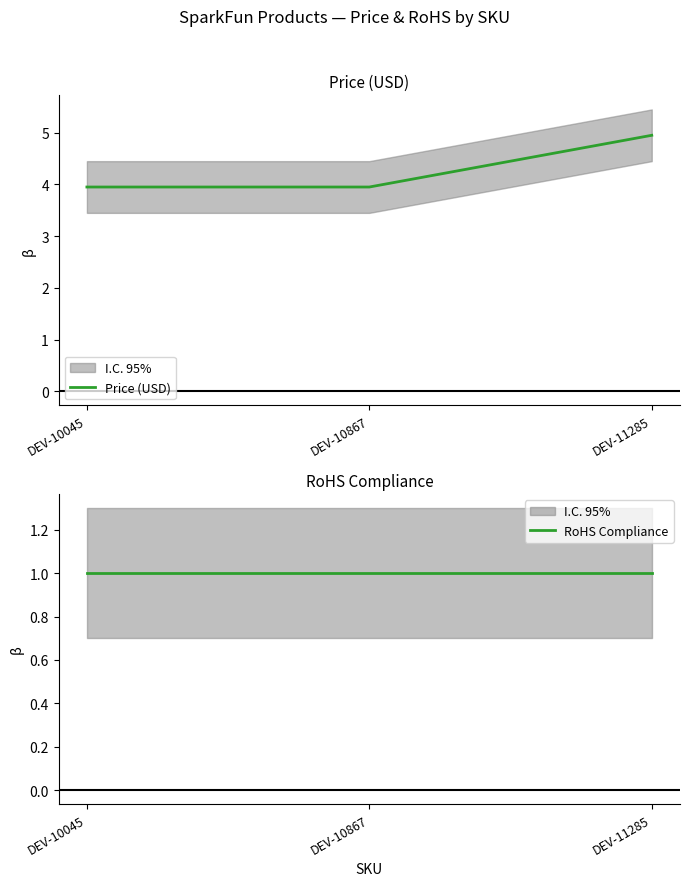

List the series in order of their peak value, highest first.

Price (USD), RoHS Compliance